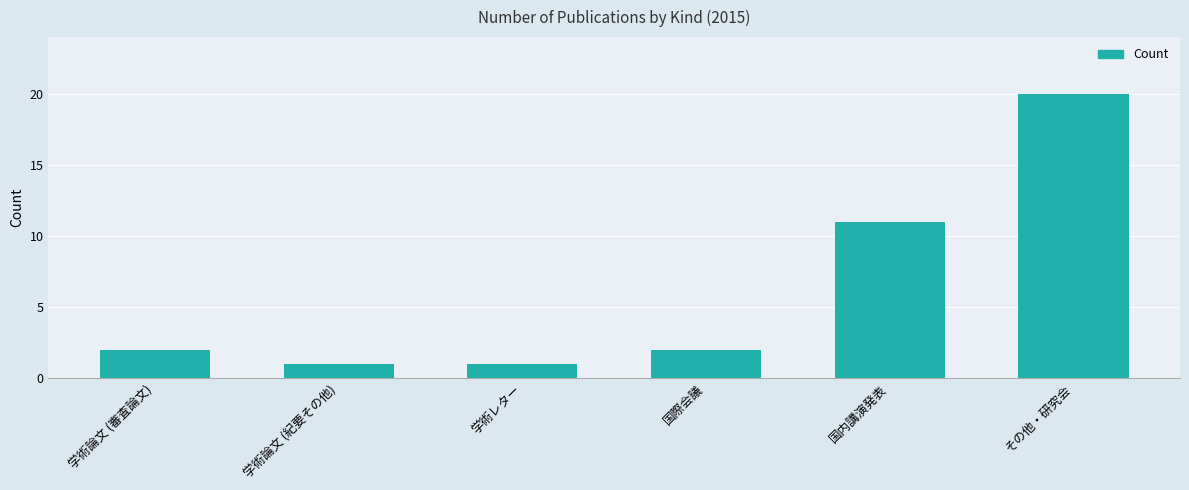

What is the greatest value displayed?

20